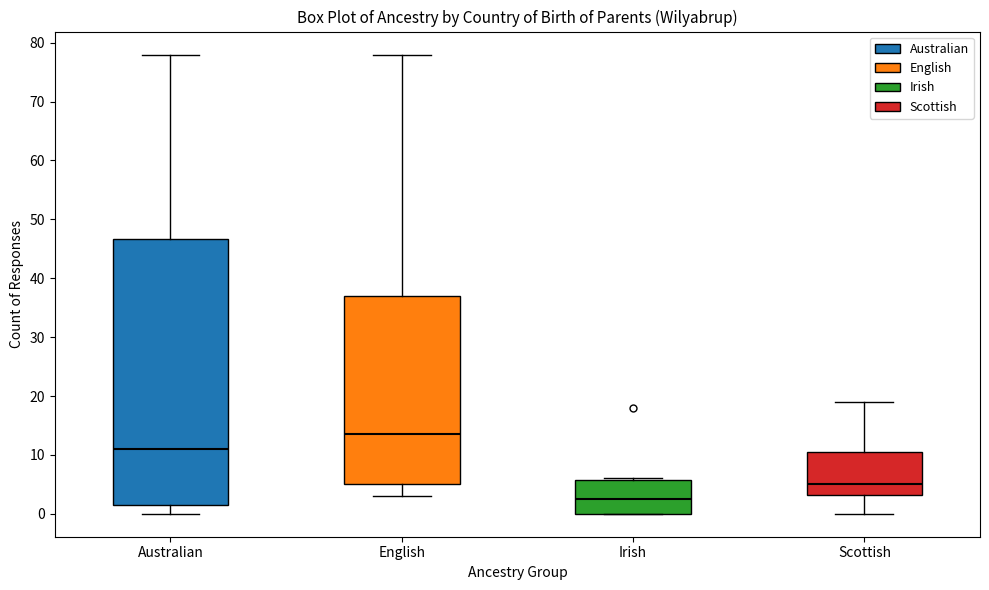

Which box's median line is the highest?

English